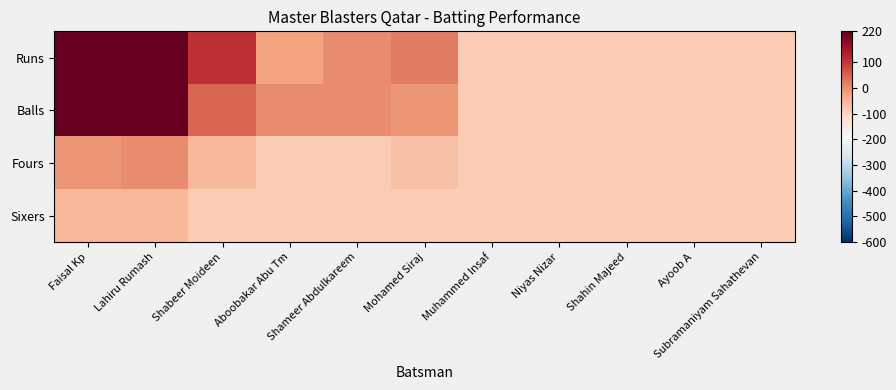

What is the minimum value shown in the chart?

-84.9